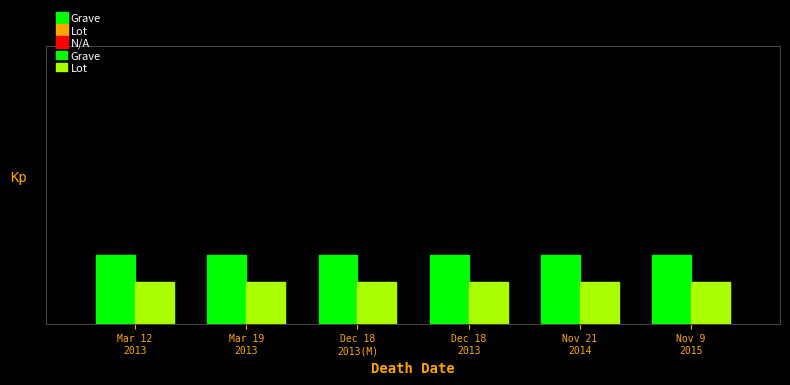

Does the chart contain any negative values?

No